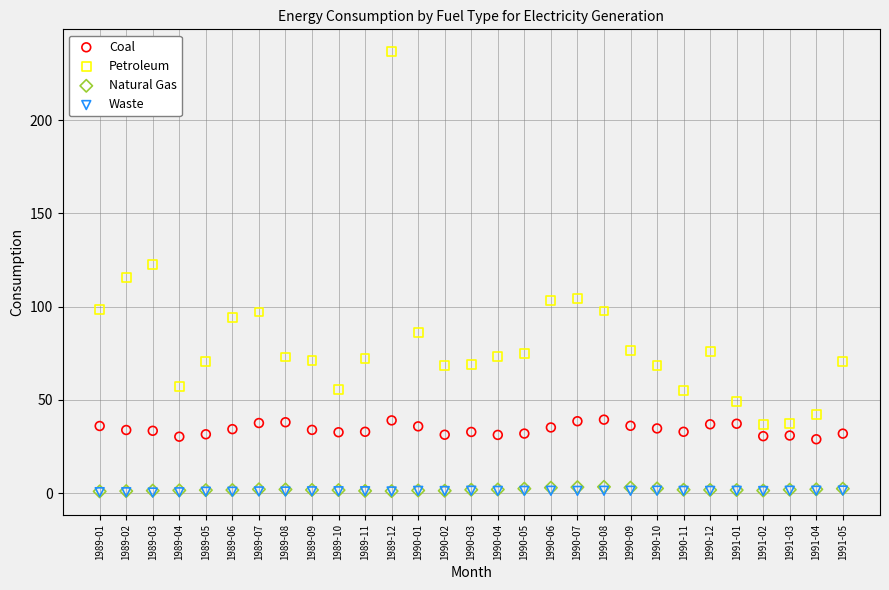

Which series has the largest Y range (max minus min)?

Petroleum